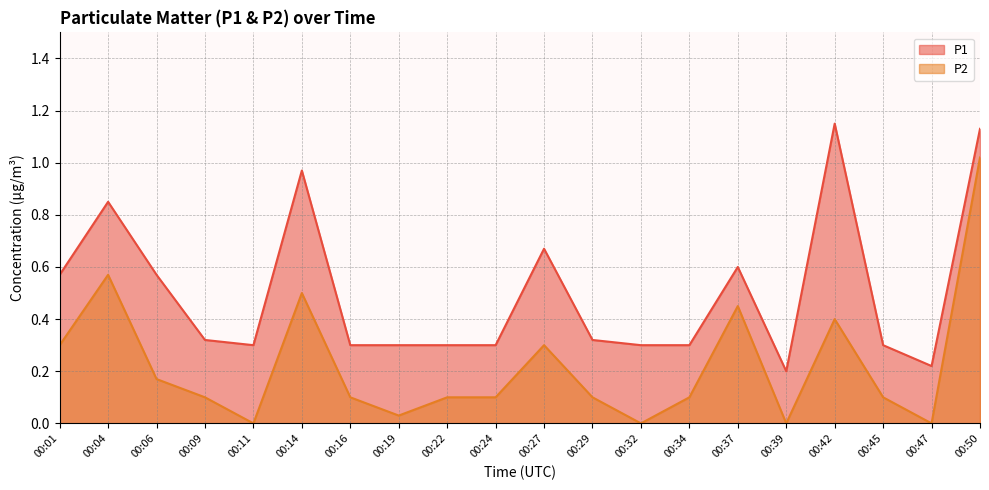

The value of P1 at 00:34 is 0.3. True or false?

True